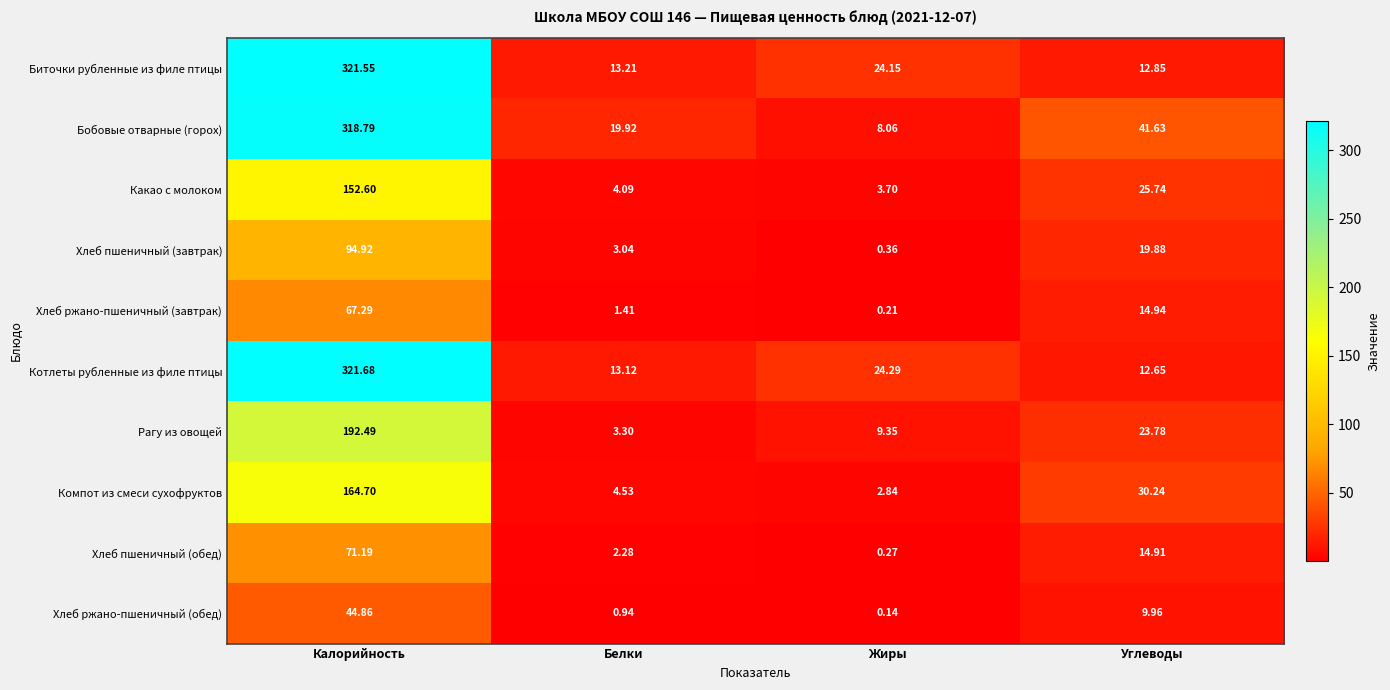

Rank the series at Калорийность from lowest to highest value.

Хлеб ржано-пшеничный (обед), Хлеб ржано-пшеничный (завтрак), Хлеб пшеничный (обед), Хлеб пшеничный (завтрак), Какао с молоком, Компот из смеси сухофруктов, Рагу из овощей, Бобовые отварные (горох), Биточки рубленные из филе птицы, Котлеты рубленные из филе птицы